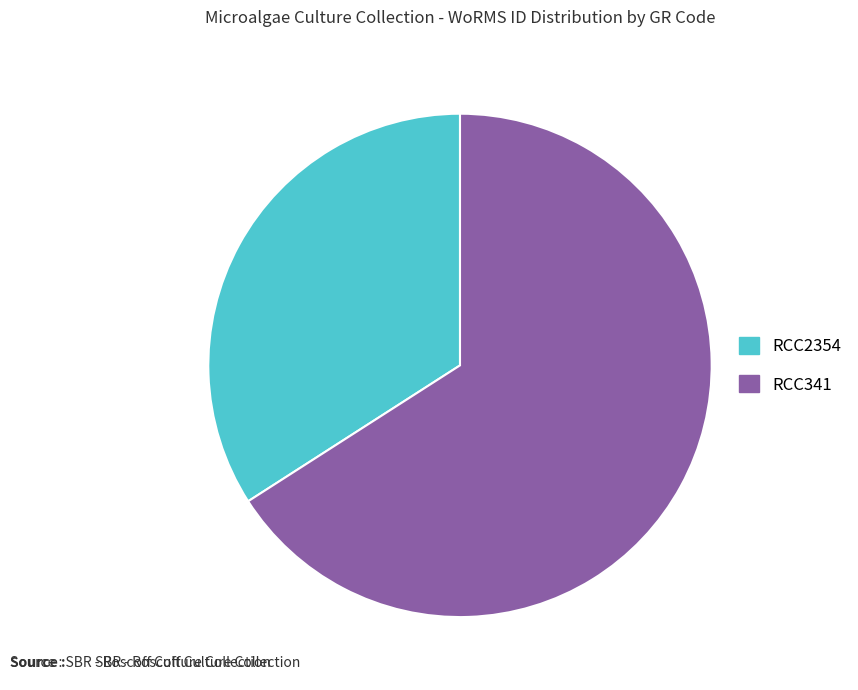

Count the number of slices in the pie.

2